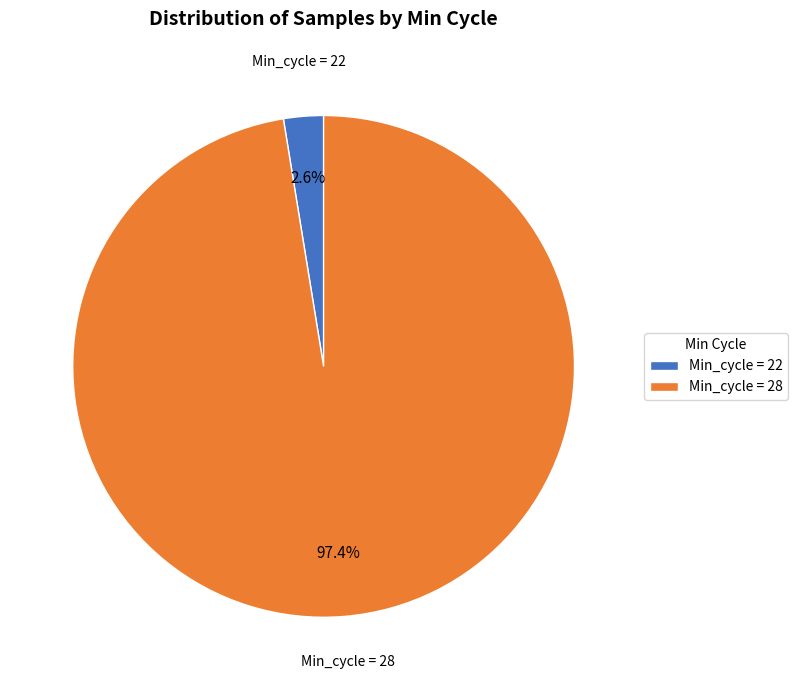

Is there a majority slice in this chart?

Yes